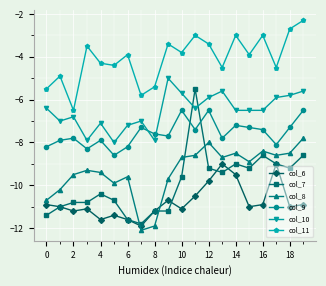

List the series in order of their peak value, lowest first.

col_6, col_8, col_9, col_7, col_10, col_11